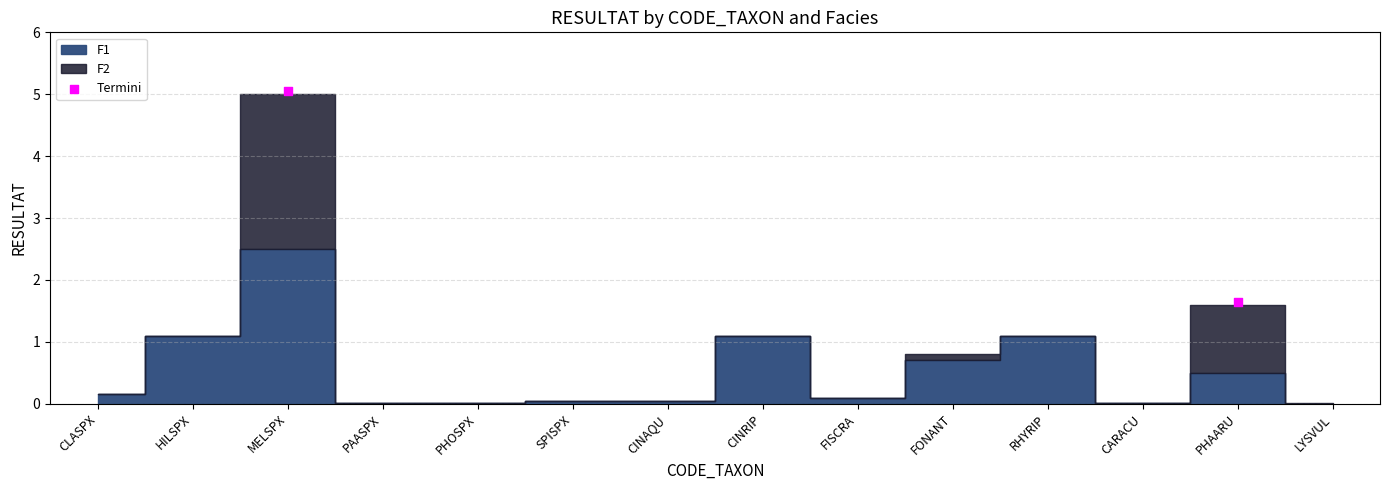

What Y value in the scatter plot is closest to 3?

1.7